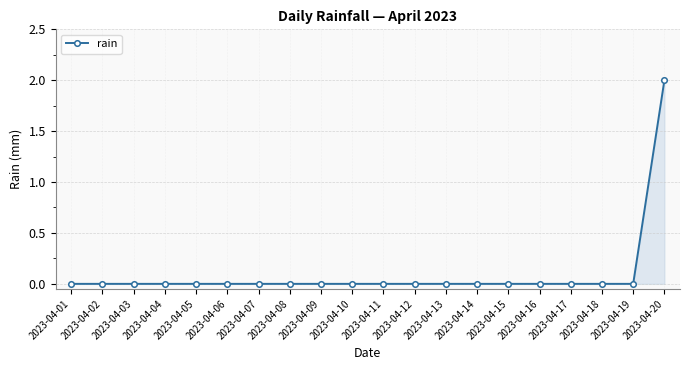

True or false: the data shows 1 at 2023-04-15.

False